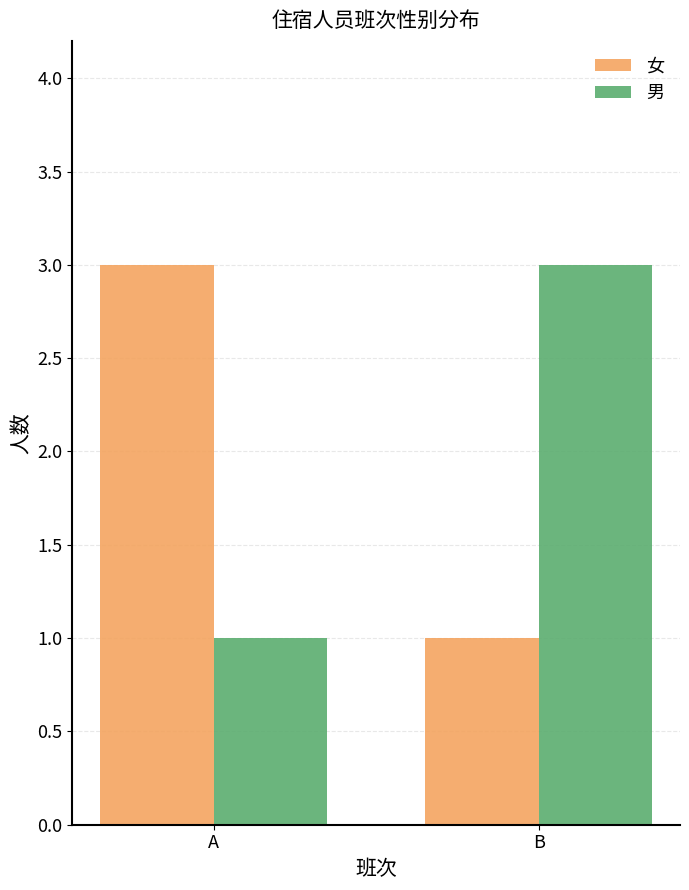

The 男 series shows 2 at A. True or false?

False